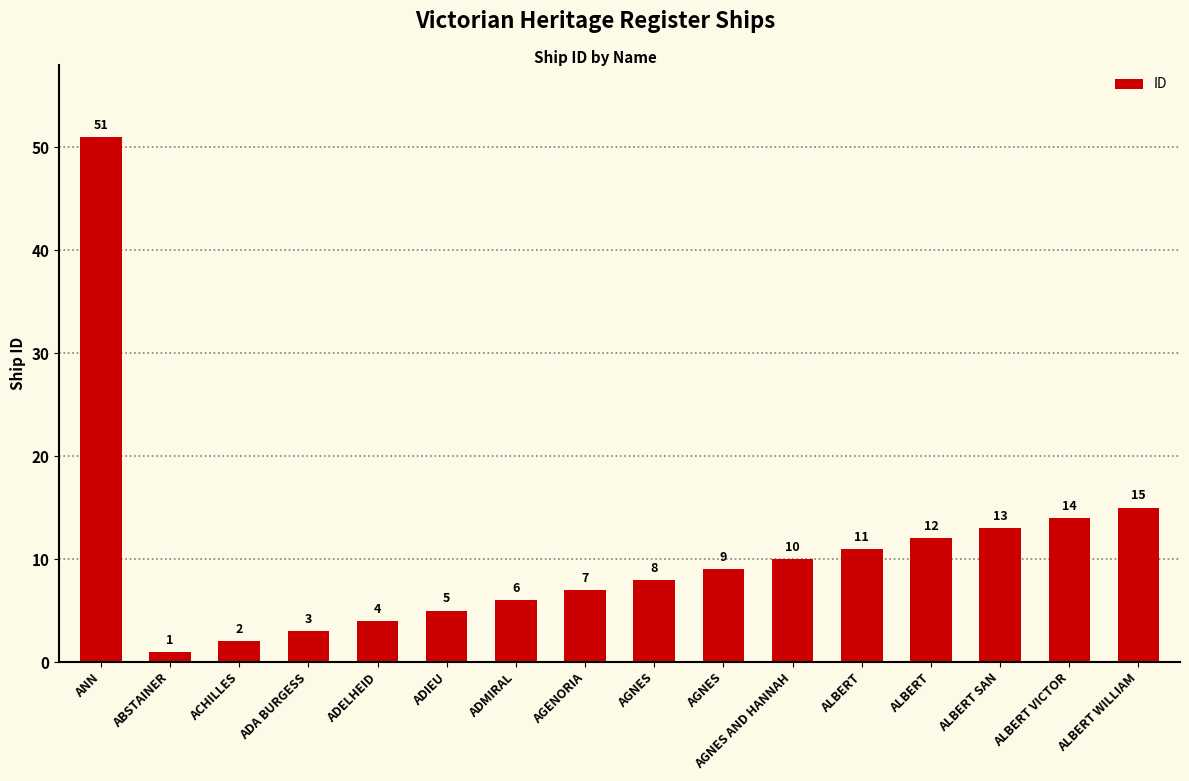

Which category has the highest value across all series?

ANN